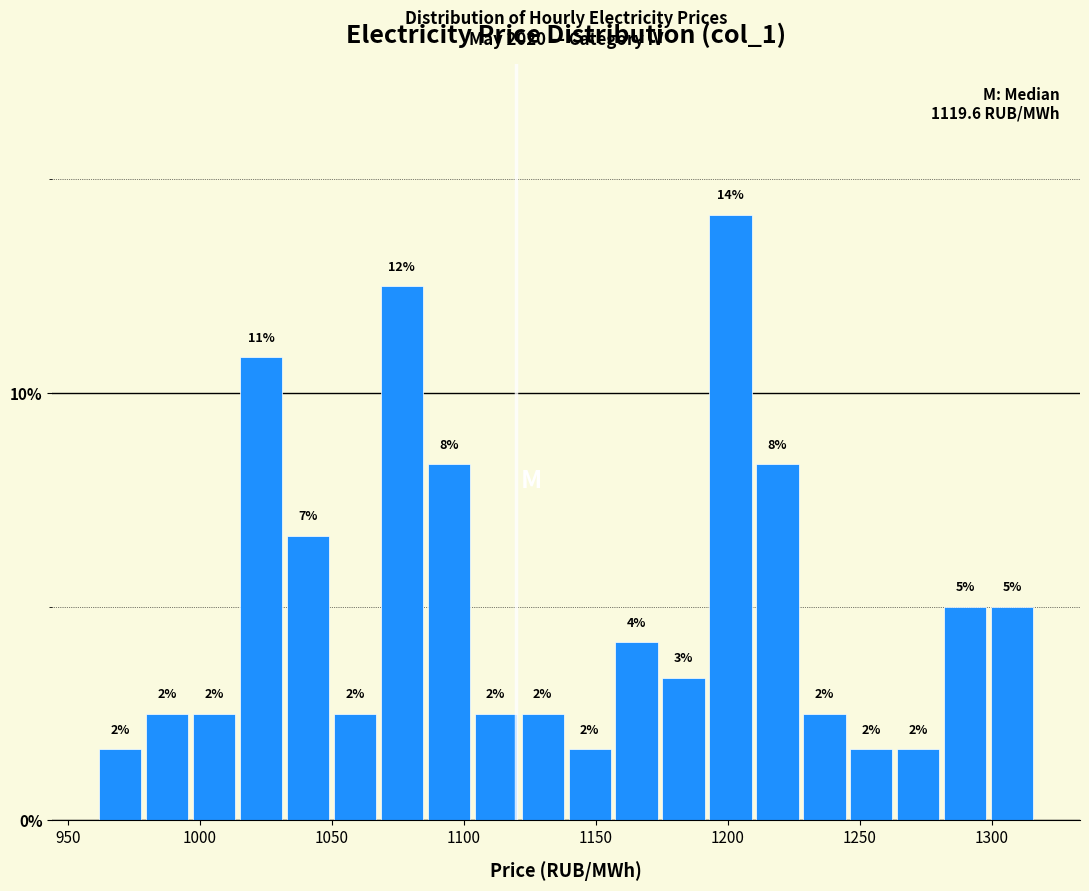

Around what value on the x-axis is the tallest bar? Give the approximate position of its centre, as read against the axis.

1200